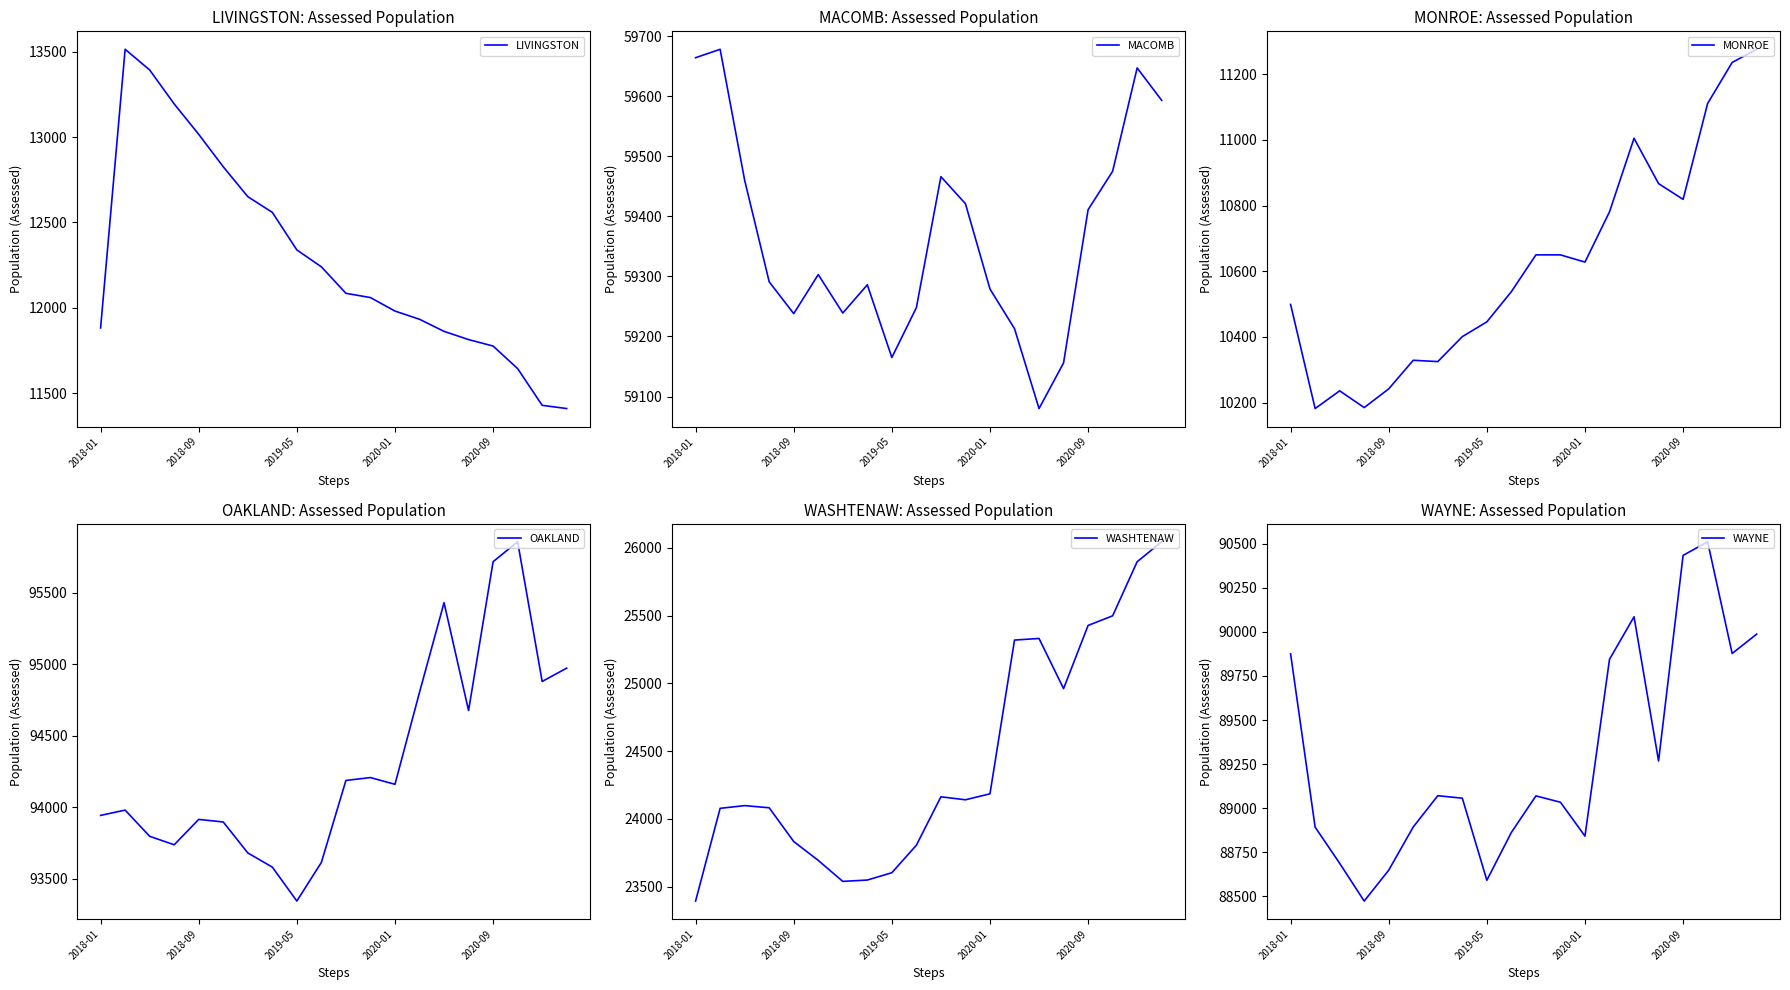

Rank the series at 2018-01 from lowest to highest value.

MONROE, LIVINGSTON, WASHTENAW, MACOMB, WAYNE, OAKLAND